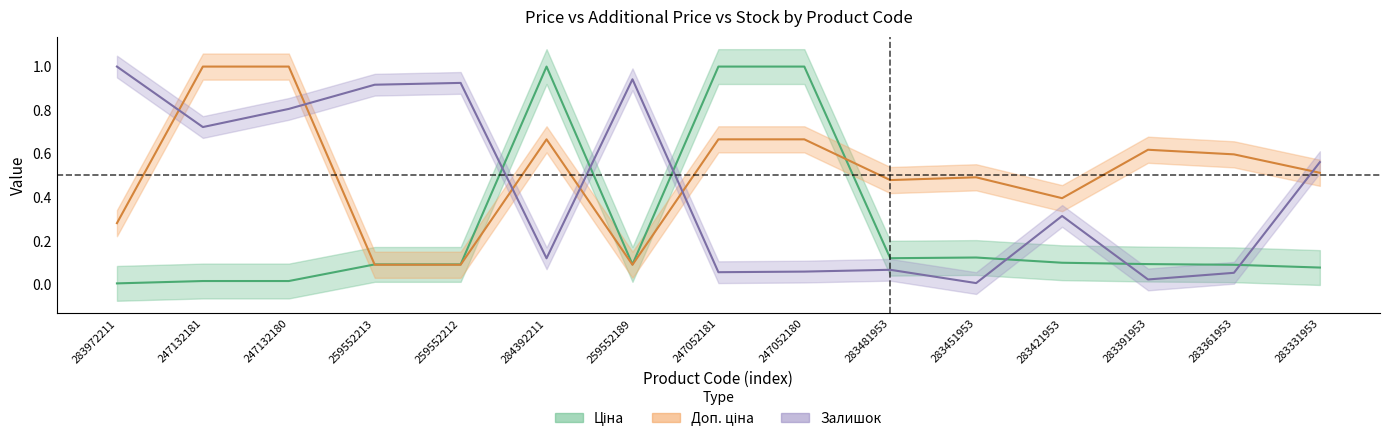

At which category does Доп. ціна reach its first local peak?

284392211